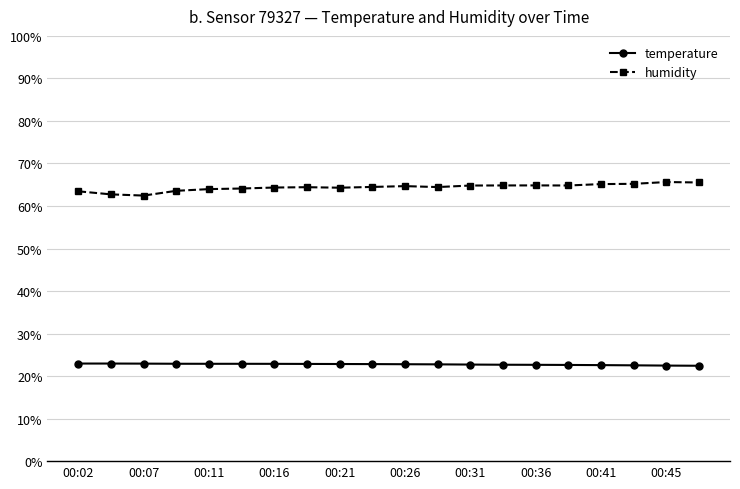

What is the average value of the humidity series?

64.4